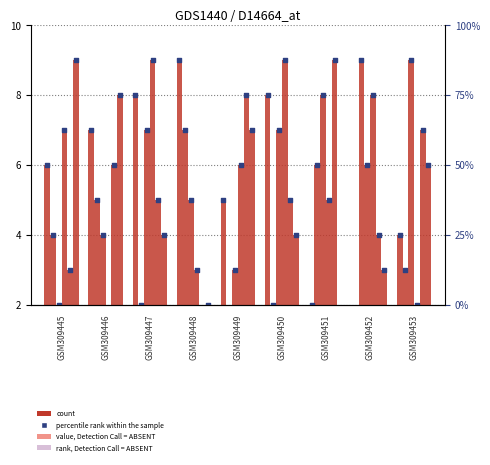

At how many categories does at least one series exceed 5?

9